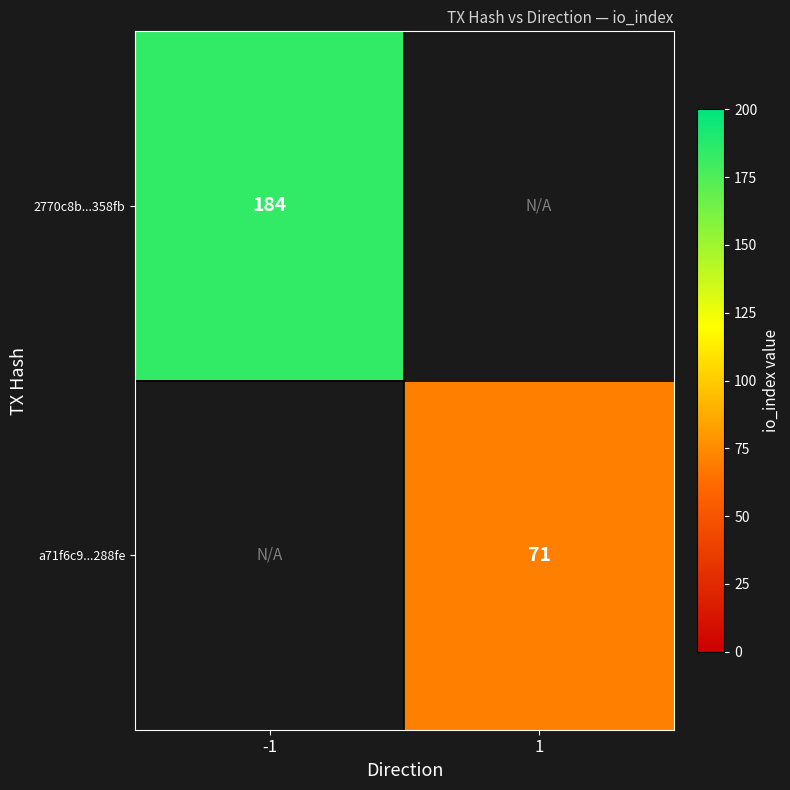

What is the maximum value shown in the chart?

184.0